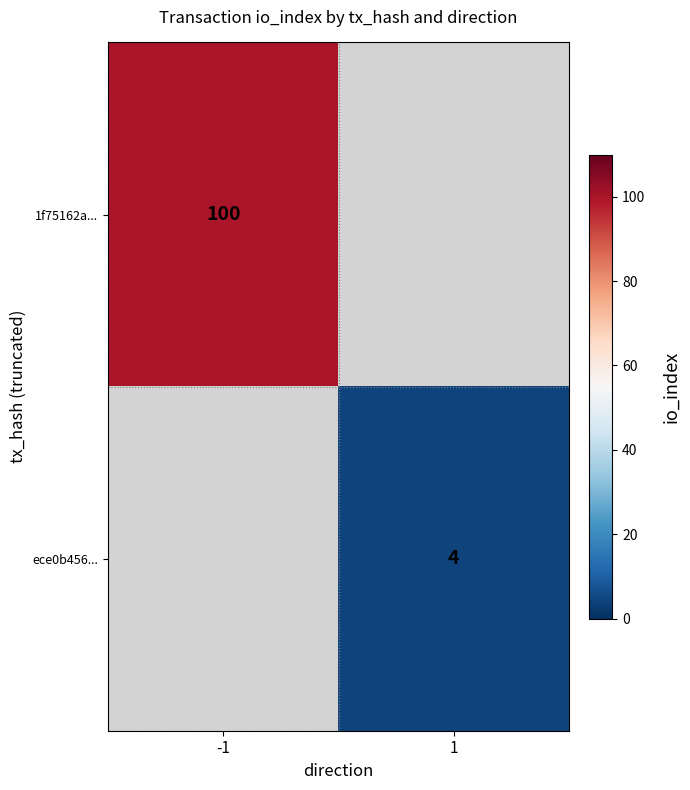

At how many categories does at least one series exceed 98?

1